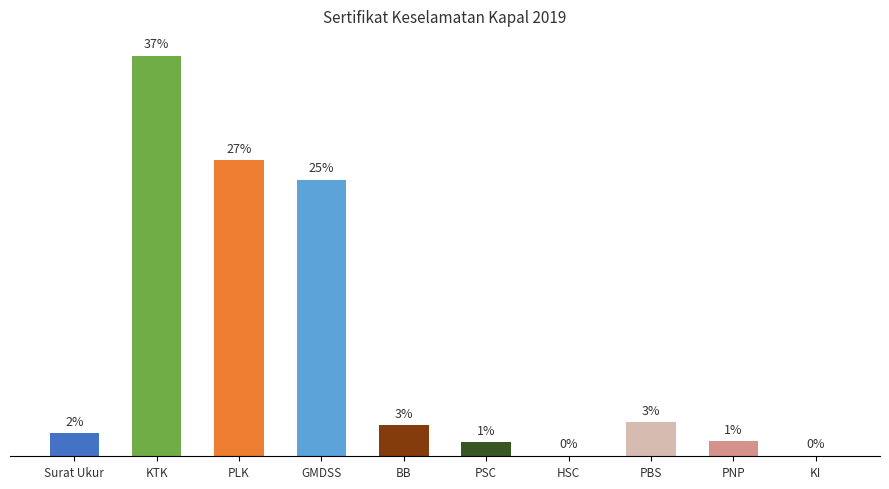

Are the bars grouped side by side (vs. stacked)?

No